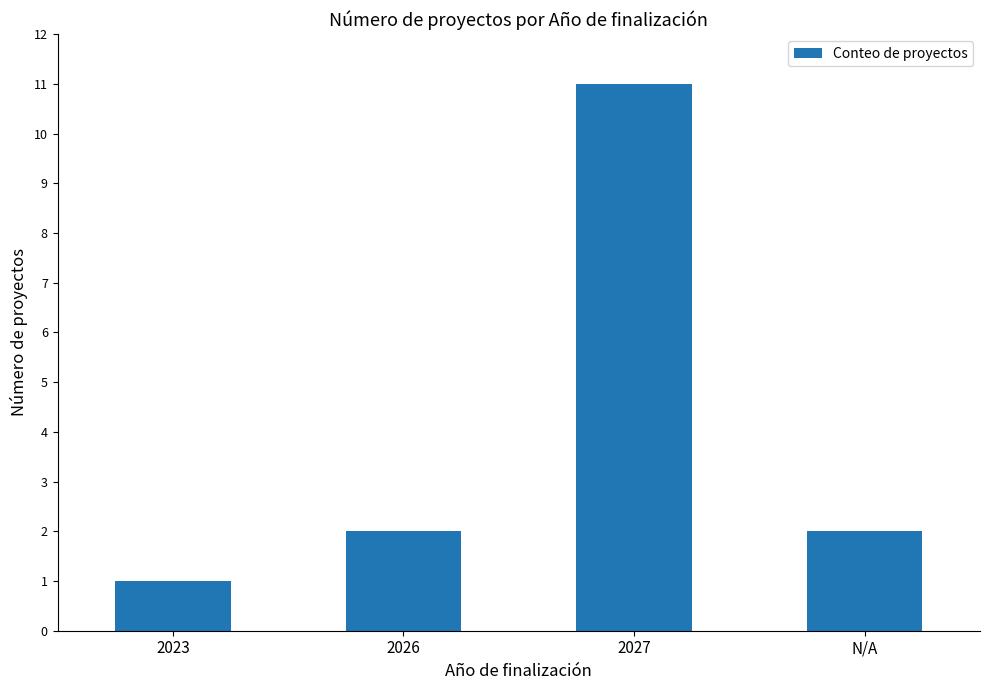

The value at 2023 is 0. True or false?

False